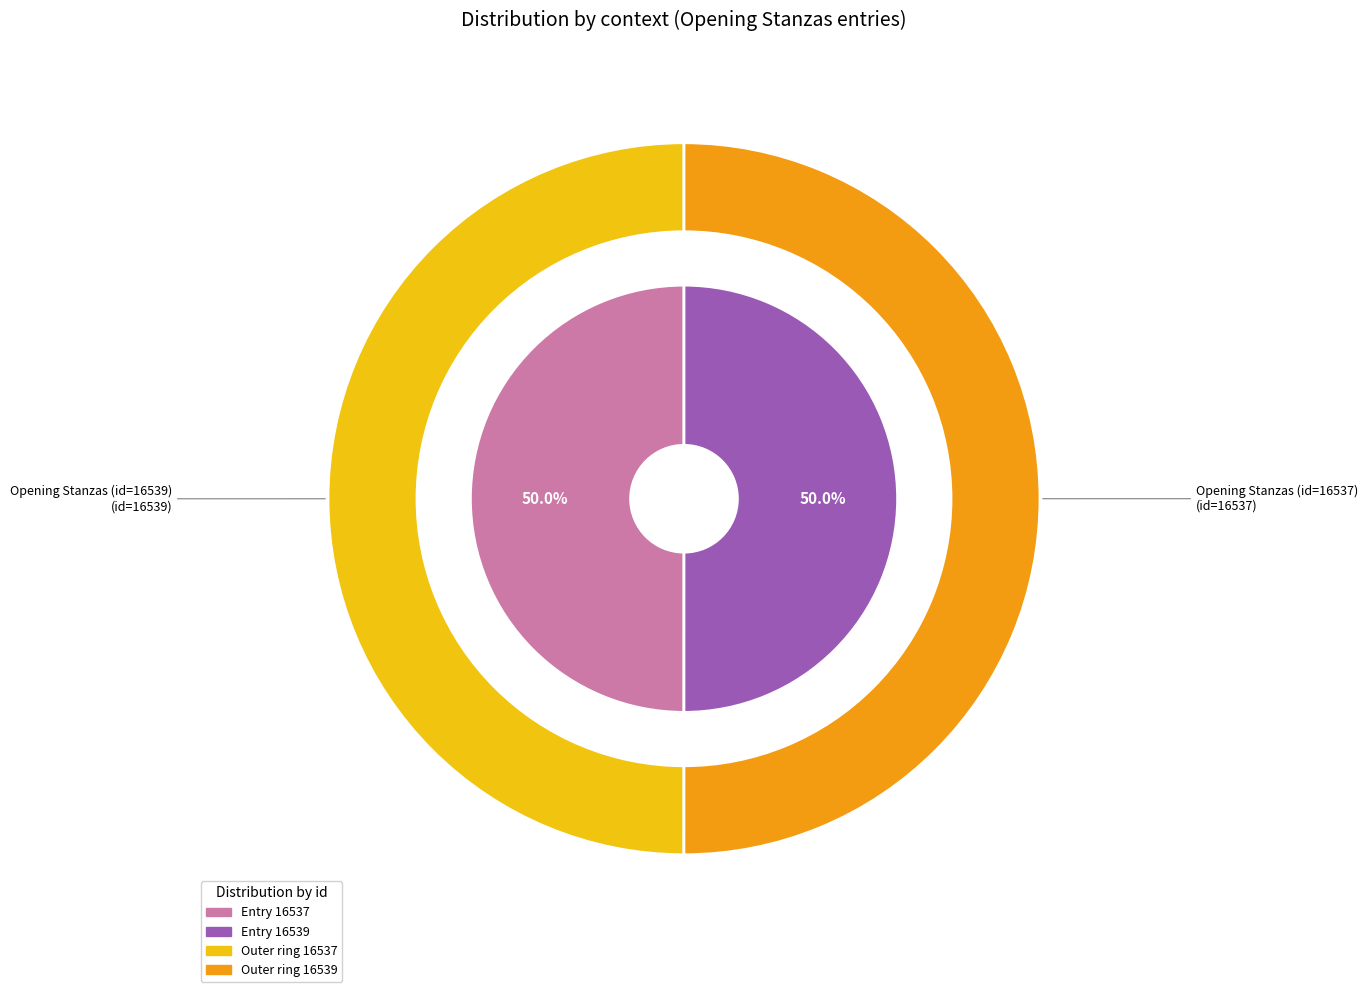

To the nearest percent, what portion does Opening Stanzas (id=16537) represent?

50%